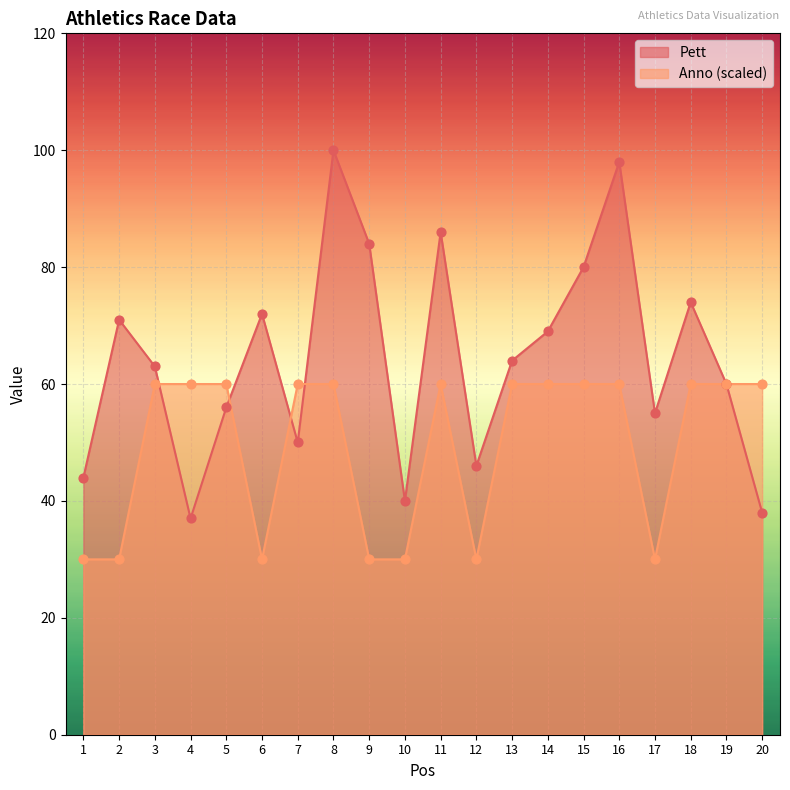

Which series contains the lowest Y value?

Anno